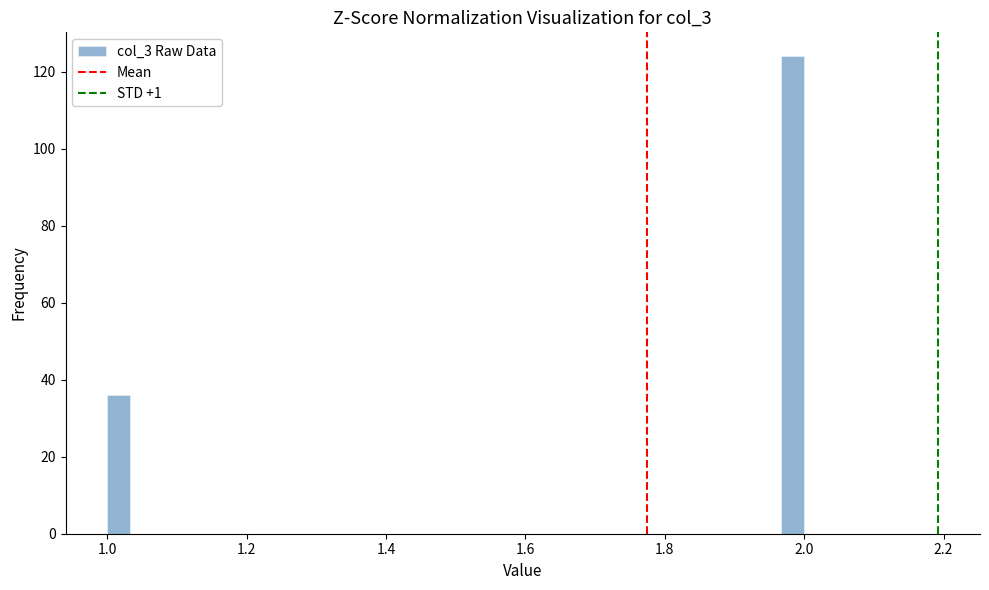

Around what value on the x-axis is the tallest bar? Give the approximate position of its centre, as read against the axis.

1.98